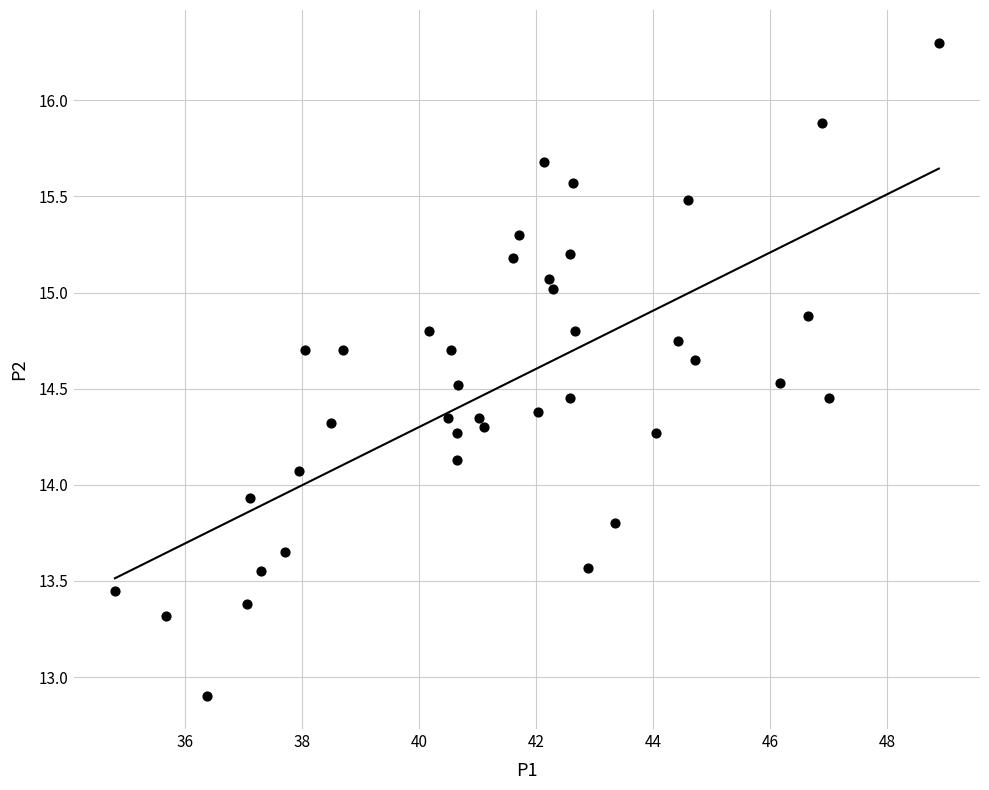

What is the range of X values (max minus min)?

14.1